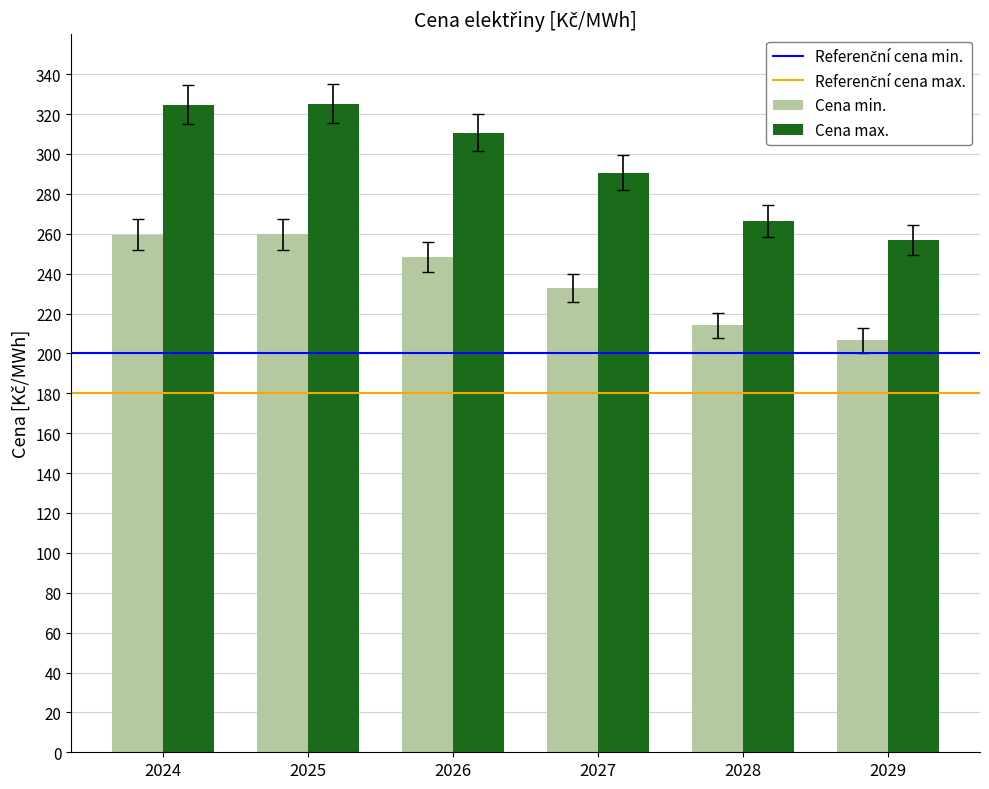

What is the value of the Cena max. bar at the 3rd from the left?

310.6